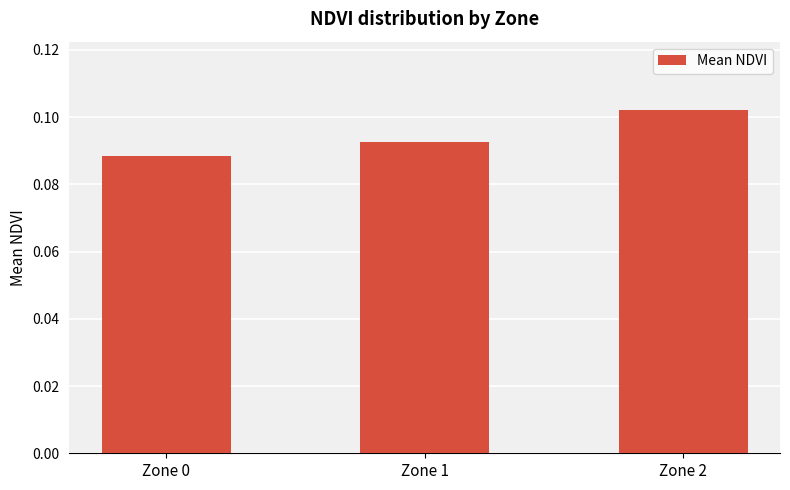

How many categories are shown in the chart?

3